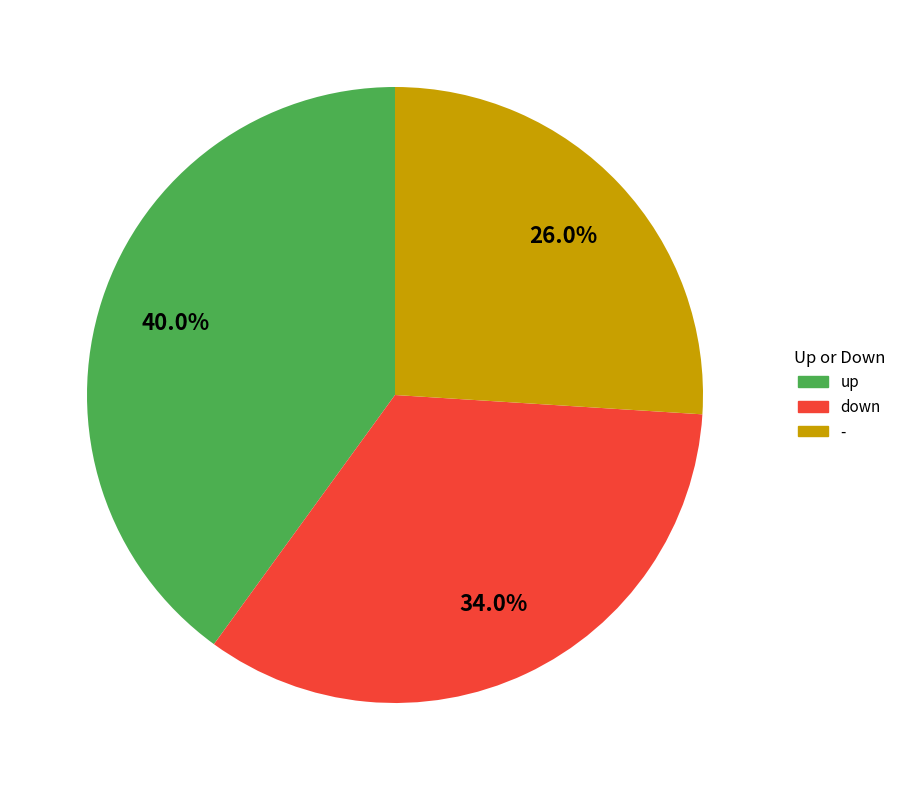

Does down represent more than half of the total?

No